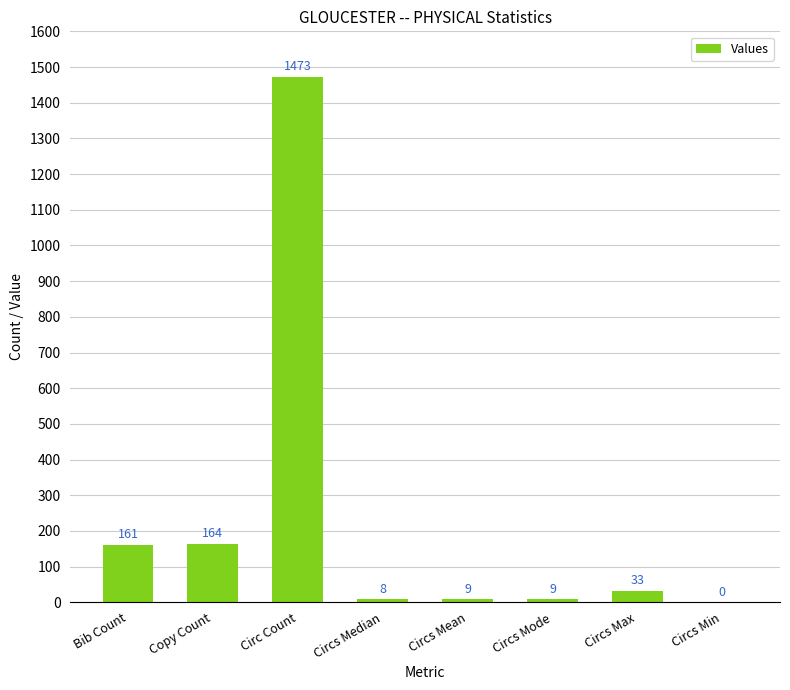

Which has a higher value, Circs Median or Circ Count?

Circ Count